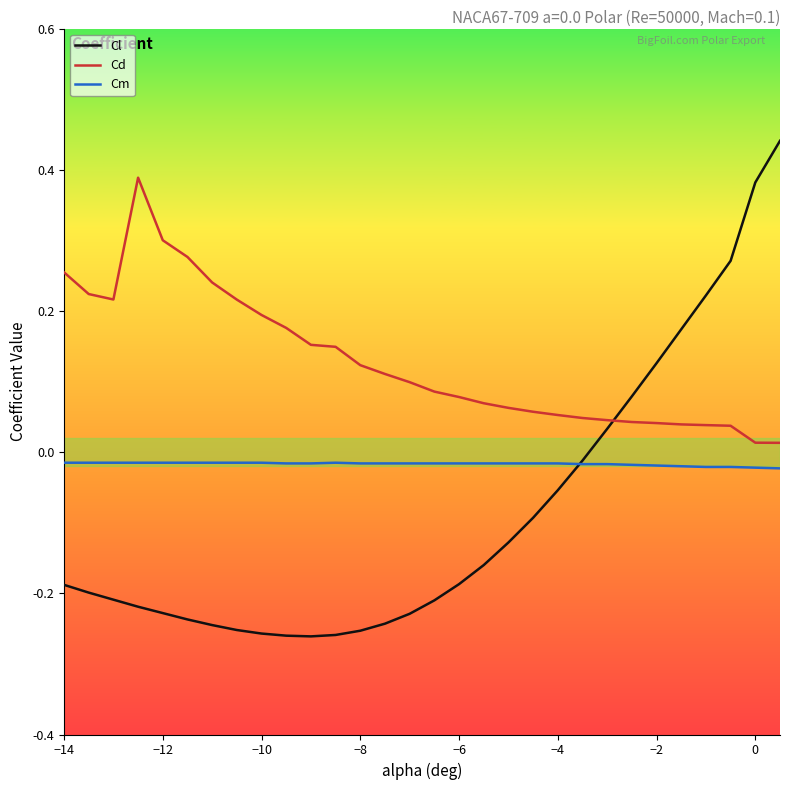

Rank the series by their maximum value, from lowest to highest.

Cm, Cd, Cl